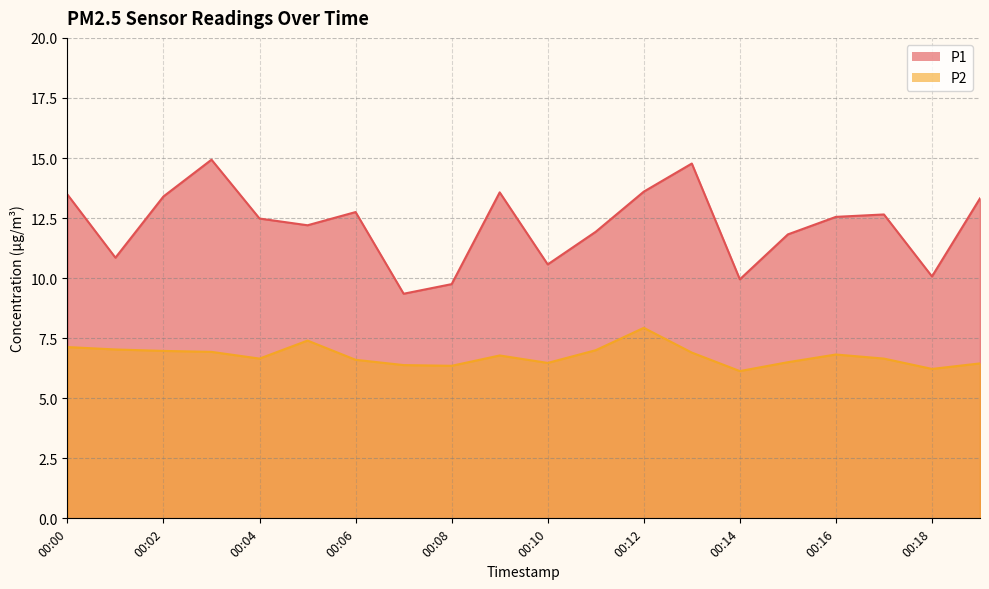

What is the difference between the second highest and second lowest values in the P2 series?

1.2